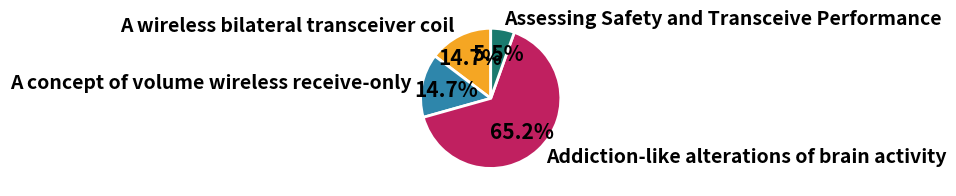

Is there any slice that represents more than half of the pie?

Yes